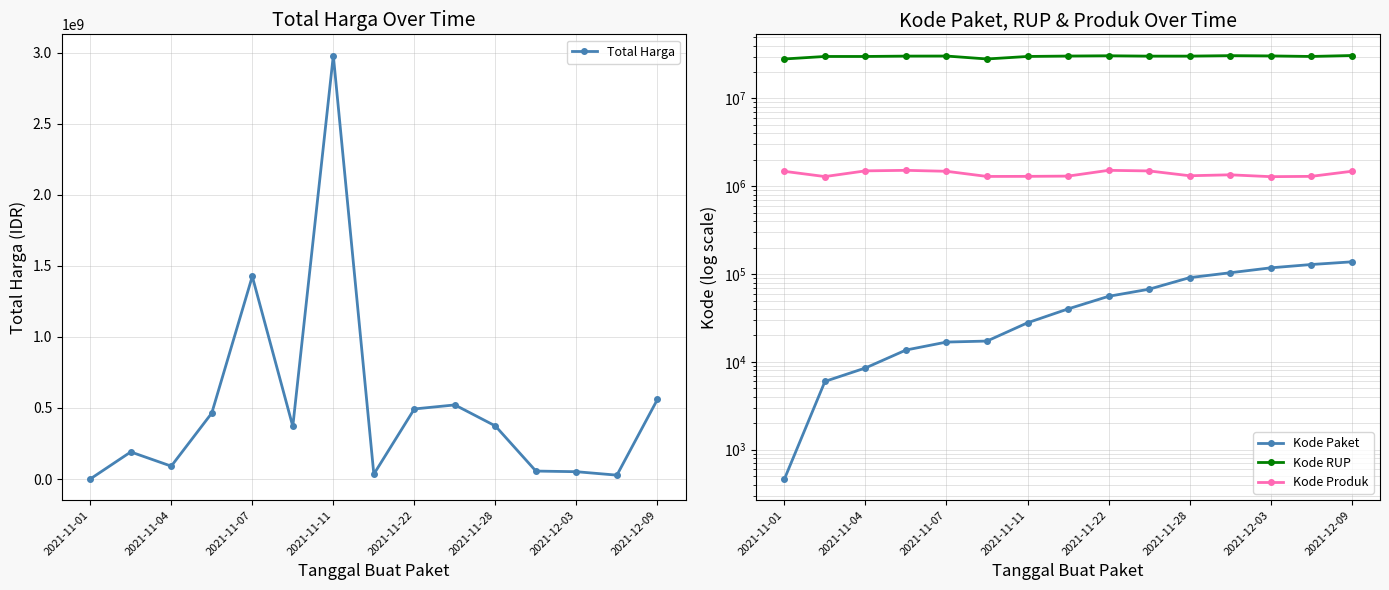

What is the highest value of the Total Harga series?

2979433240